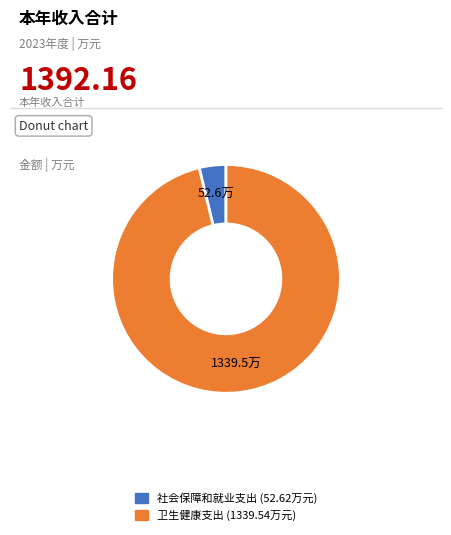

The 卫生健康支出 slice represents 84% of the pie. True or false?

False